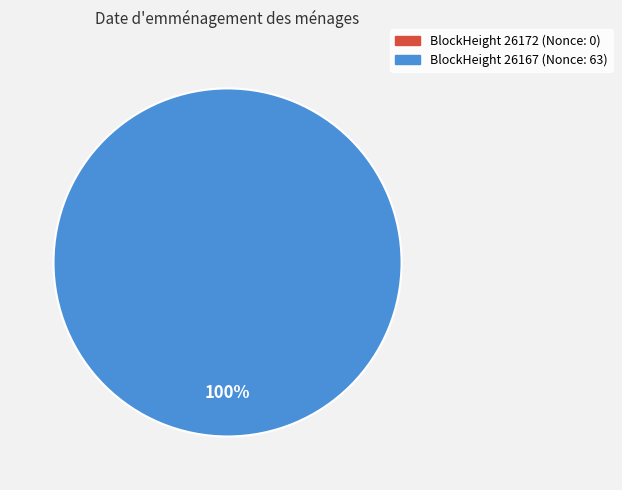

To the nearest percent, what portion does 26167 represent?

100%